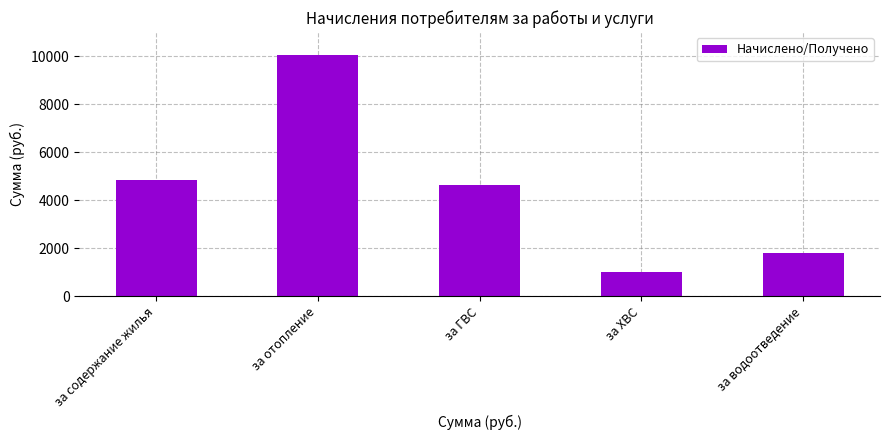

Reading left to right, extract all data points from this chart.

за содержание жилья=4848.8	за отопление=10032.3	за ГВС=4637.2	за ХВС=1009.4	за водоотведение=1795.9